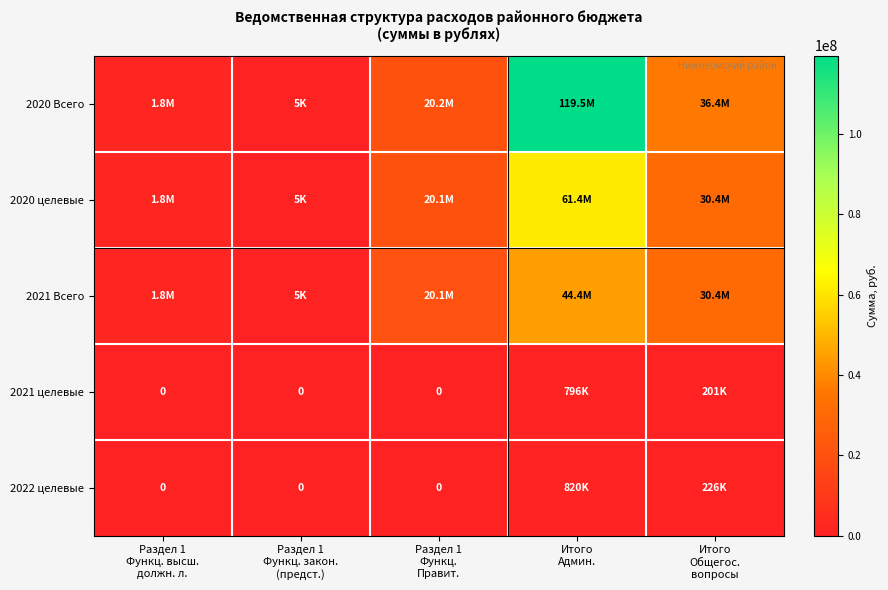

Which series has the widest spread of values?

2020 Всего